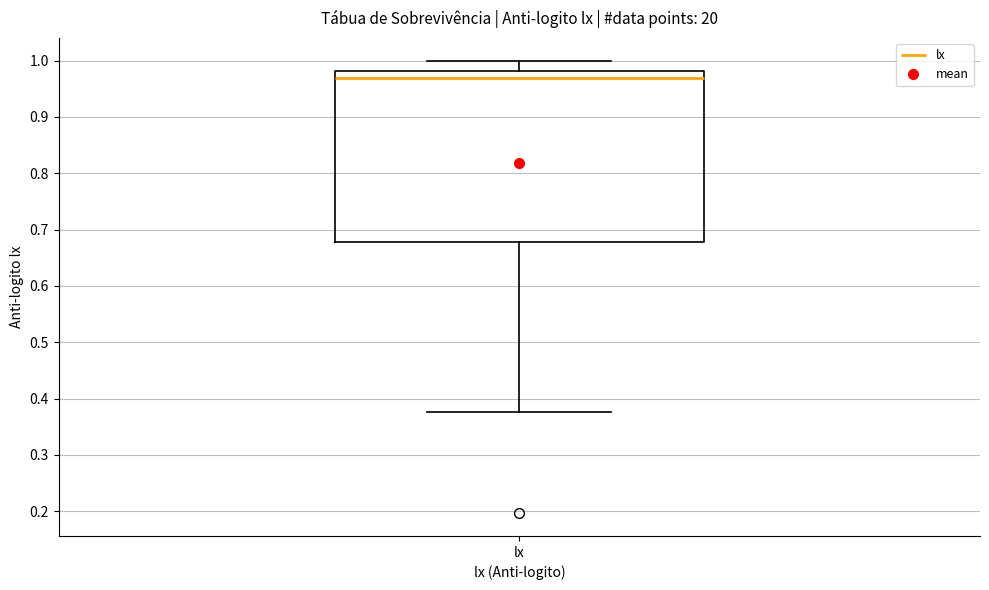

Where does the upper whisker of the box for lx end on the y-axis? The values are not printed on the chart, so give them approximately, as read against the axis.

1.00